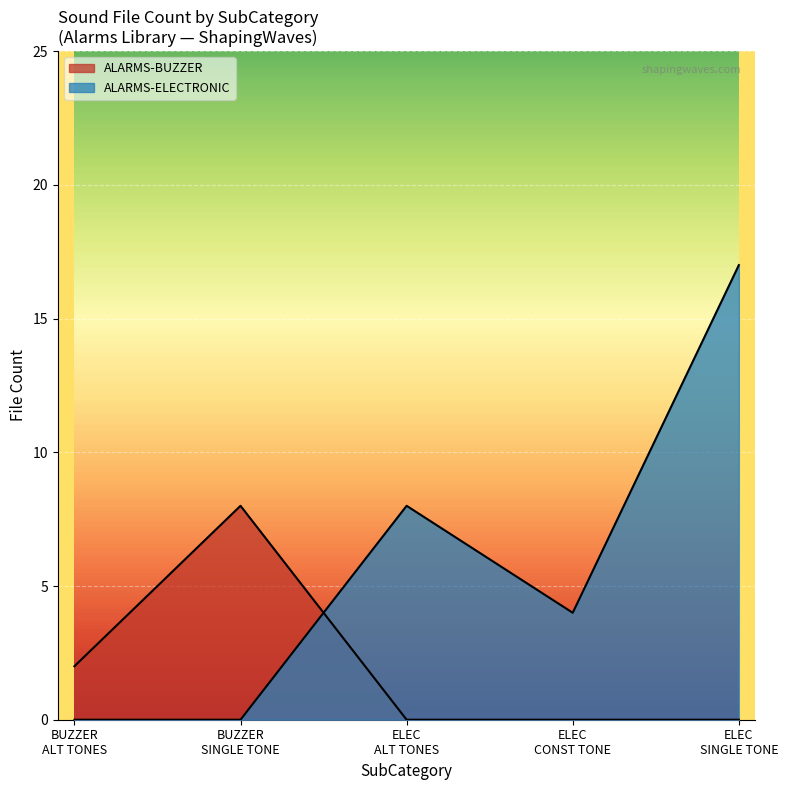

The value of Count at SWVS11-017 is 1. True or false?

False